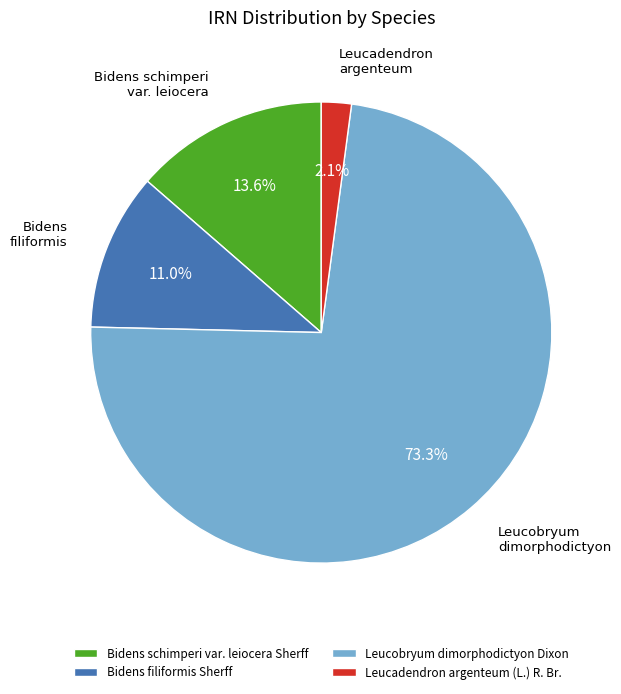

Count the number of slices in the pie.

4